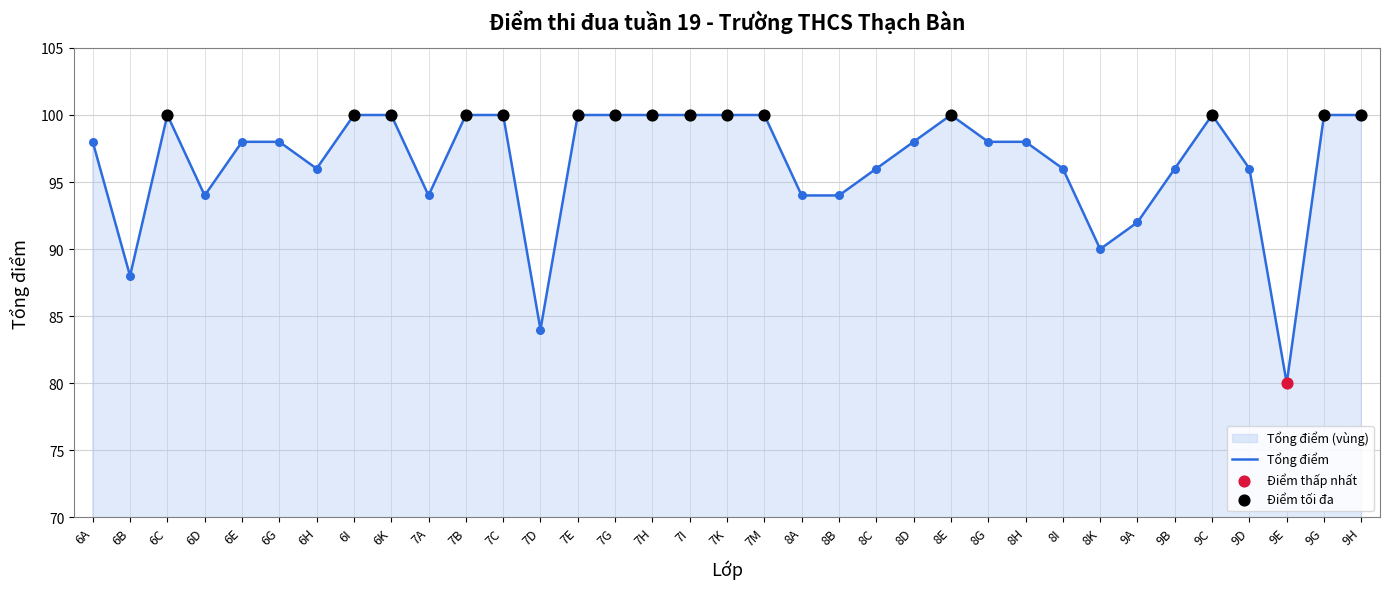

Which has a higher value, 7K or 6E?

7K